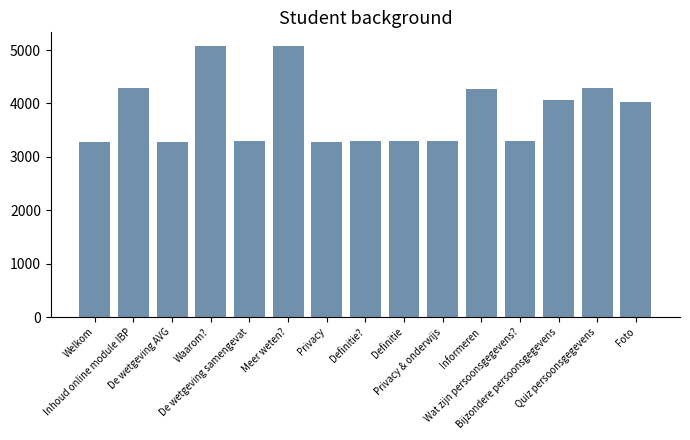

What is the value of the 6th bar from the left?

5075